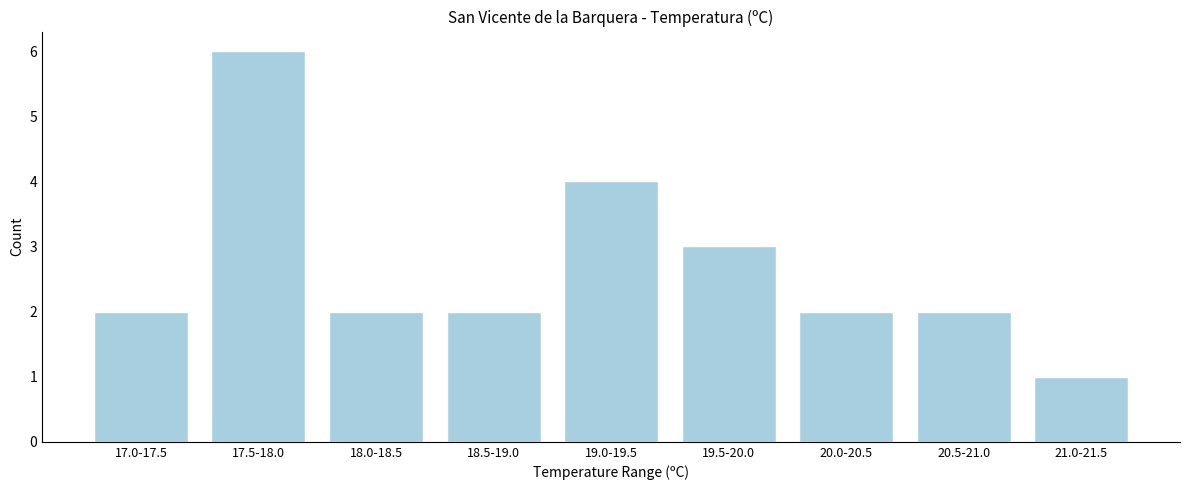

Reading left to right, what are all the values shown in this chart?

2	6	2	2	4	3	2	2	1